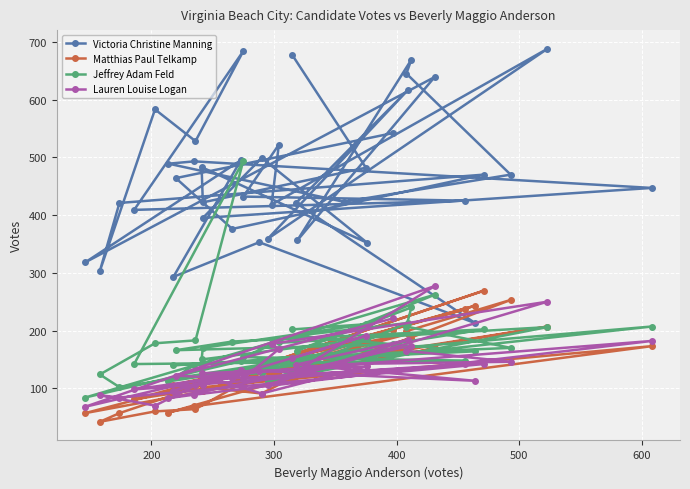

Which series has the largest range (max minus min)?

Victoria Christine Manning